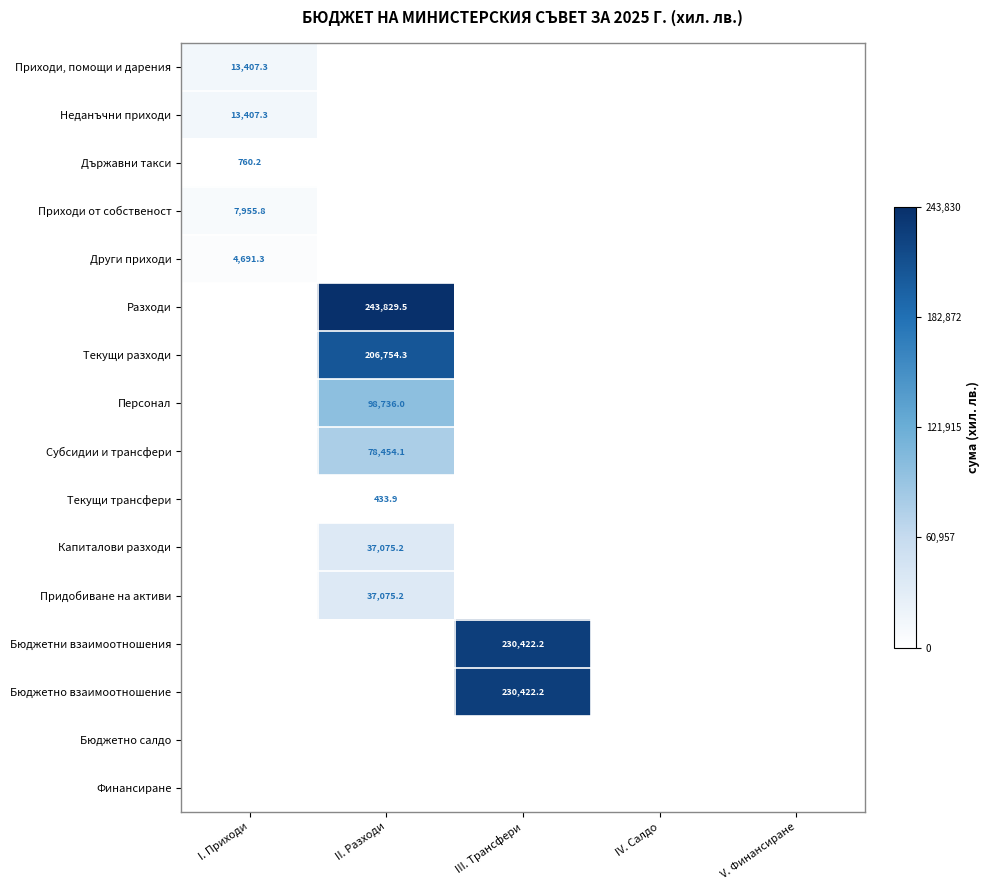

The Субсидии и трансфери series shows 78454.1 at II. Разходи. True or false?

True